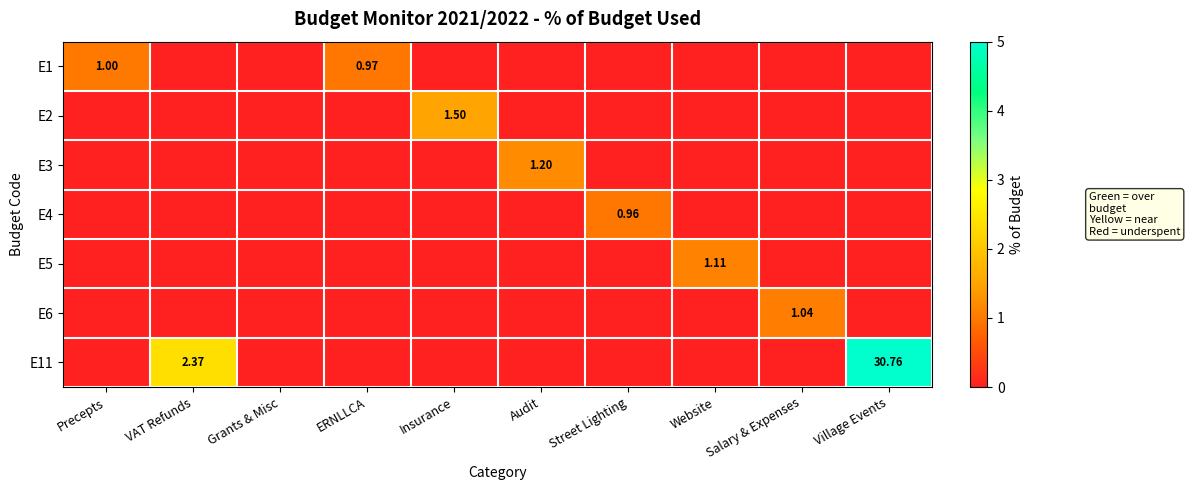

Is it true that E6 equals 1.0 at Salary & Expenses?

True